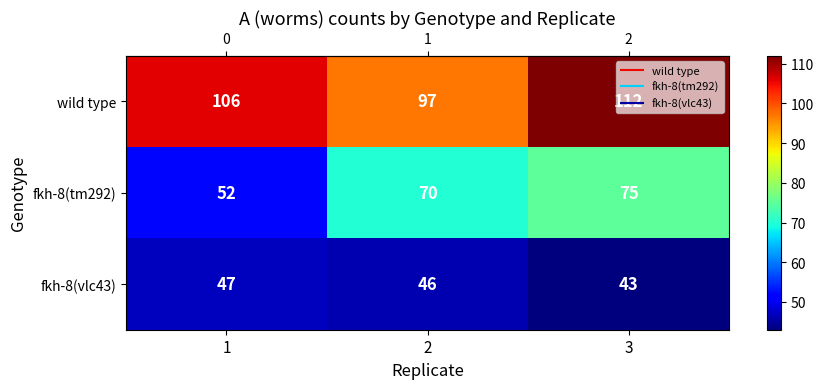

What is the approximate value of fkh-8(tm292) at 3, to the nearest 5?

75